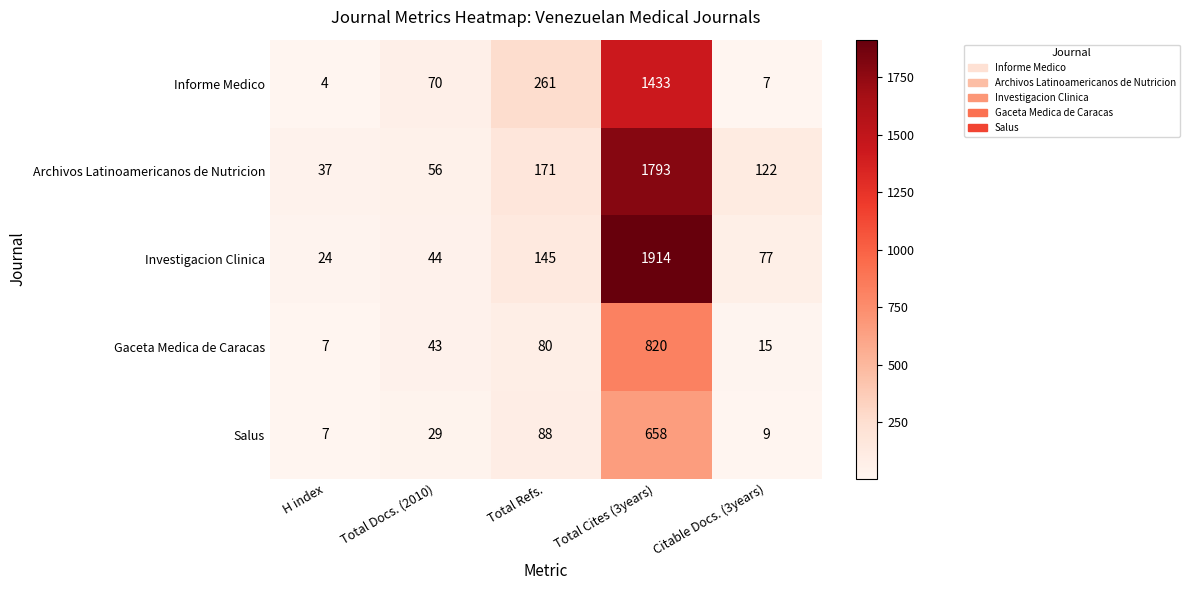

Reading left to right, list all the values displayed in this chart.

Informe Medico: H index=4	Total Docs. (2010)=70	Total Refs.=261	Total Cites (3years)=1433	Citable Docs. (3years)=7
Archivos Latinoamericanos de Nutricion: H index=37	Total Docs. (2010)=56	Total Refs.=171	Total Cites (3years)=1793	Citable Docs. (3years)=122
Investigacion Clinica: H index=24	Total Docs. (2010)=44	Total Refs.=145	Total Cites (3years)=1914	Citable Docs. (3years)=77
Gaceta Medica de Caracas: H index=7	Total Docs. (2010)=43	Total Refs.=80	Total Cites (3years)=820	Citable Docs. (3years)=15
Salus: H index=7	Total Docs. (2010)=29	Total Refs.=88	Total Cites (3years)=658	Citable Docs. (3years)=9